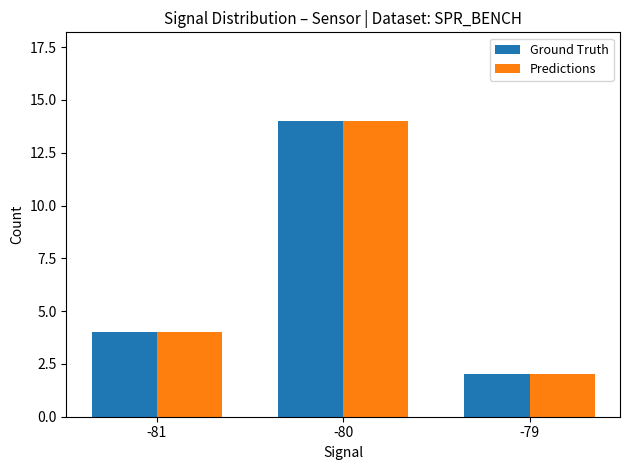

How many data points in Ground Truth are less than 4?

1